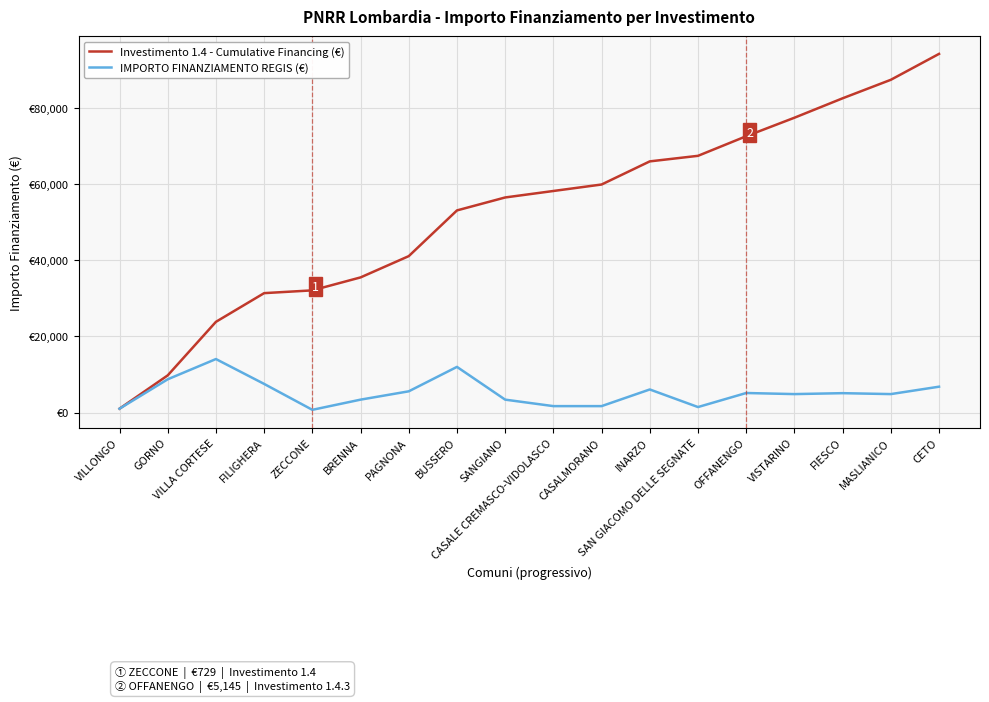

True or false: Investimento 1.4 - Cumulative Financing (€) has more than 2 interior local peaks.

False